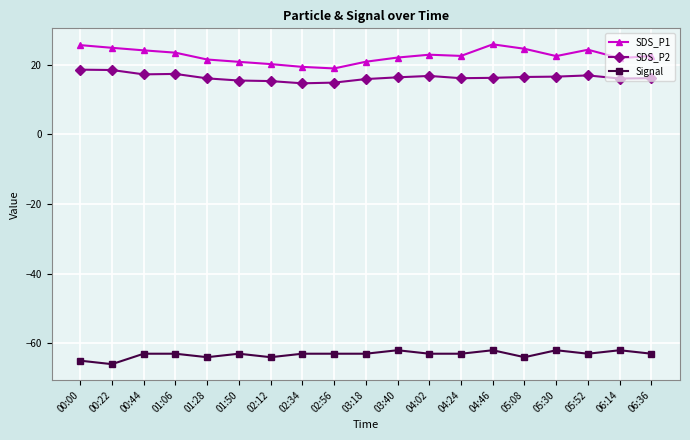

What is the approximate value of SDS_P1 at 02:12?

20.2